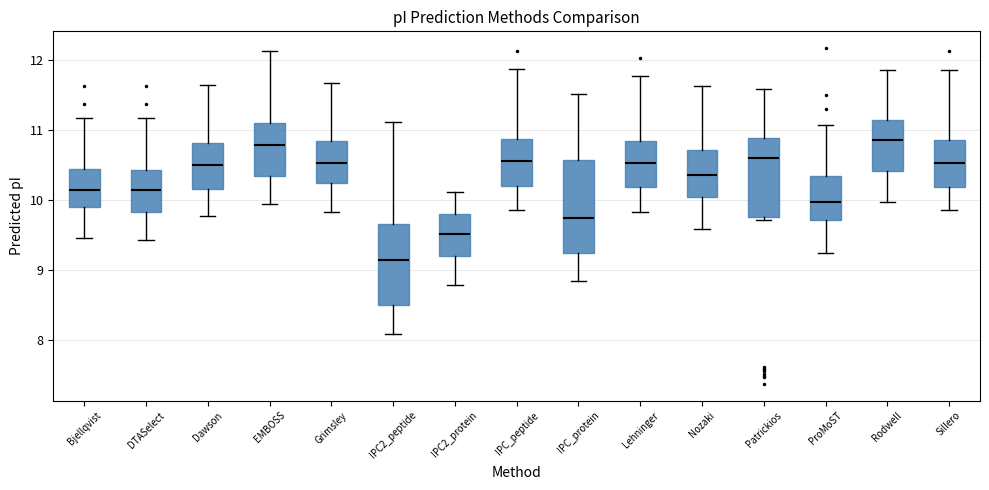

Where is the upper edge of the box for IPC_peptide on the y-axis? The values are not printed on the chart, so give them approximately, as read against the axis.

10.9